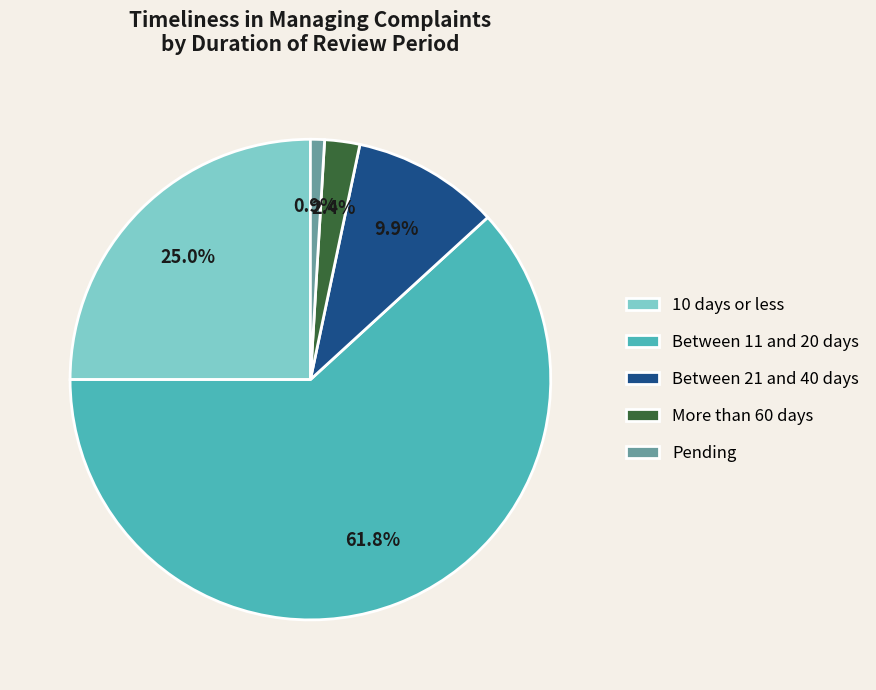

Which slice is the smallest?

Pending